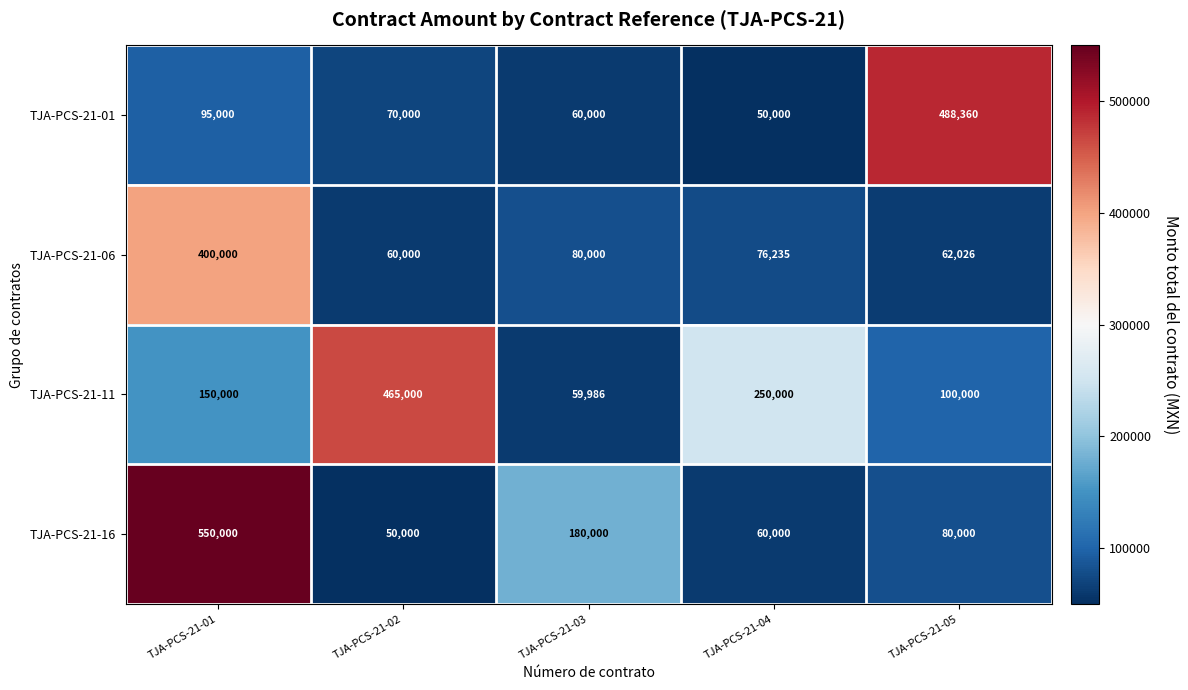

Which series has the largest range (max minus min)?

TJA-PCS-21-16